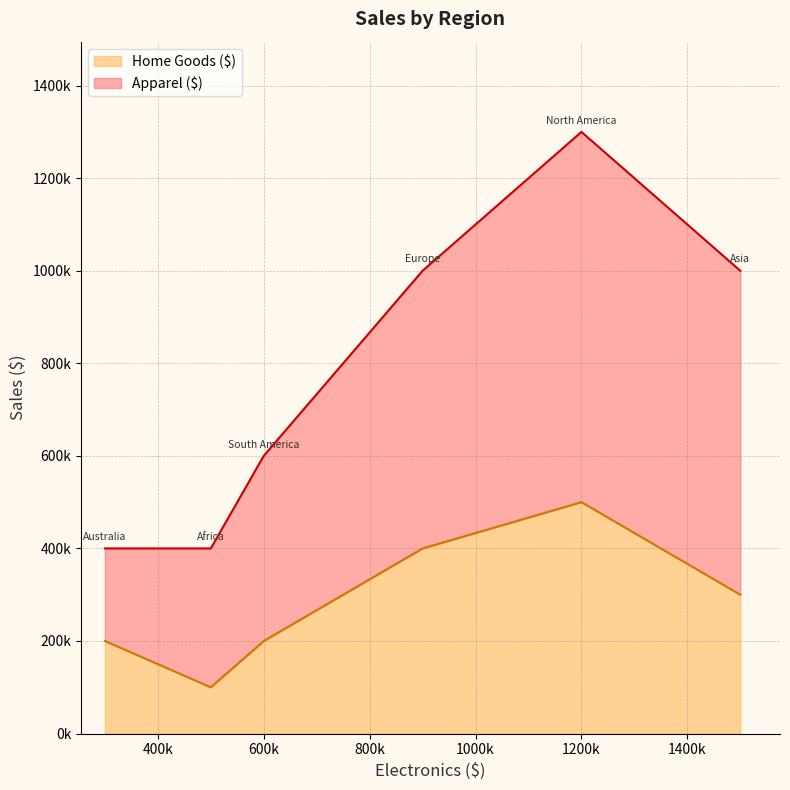

Which series has the widest spread of values?

Apparel ($)